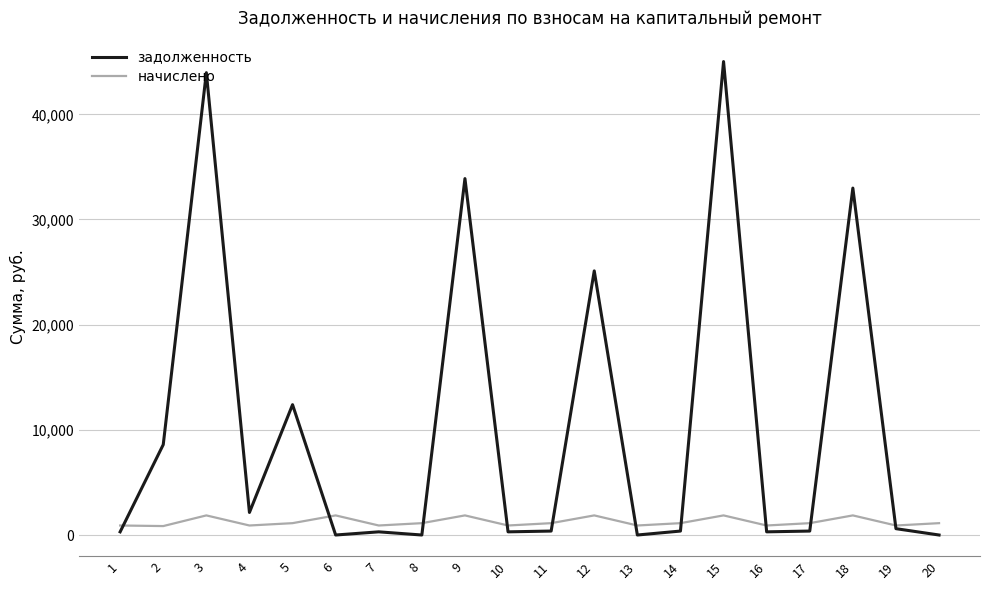

Which series has the widest spread of values?

задолженность